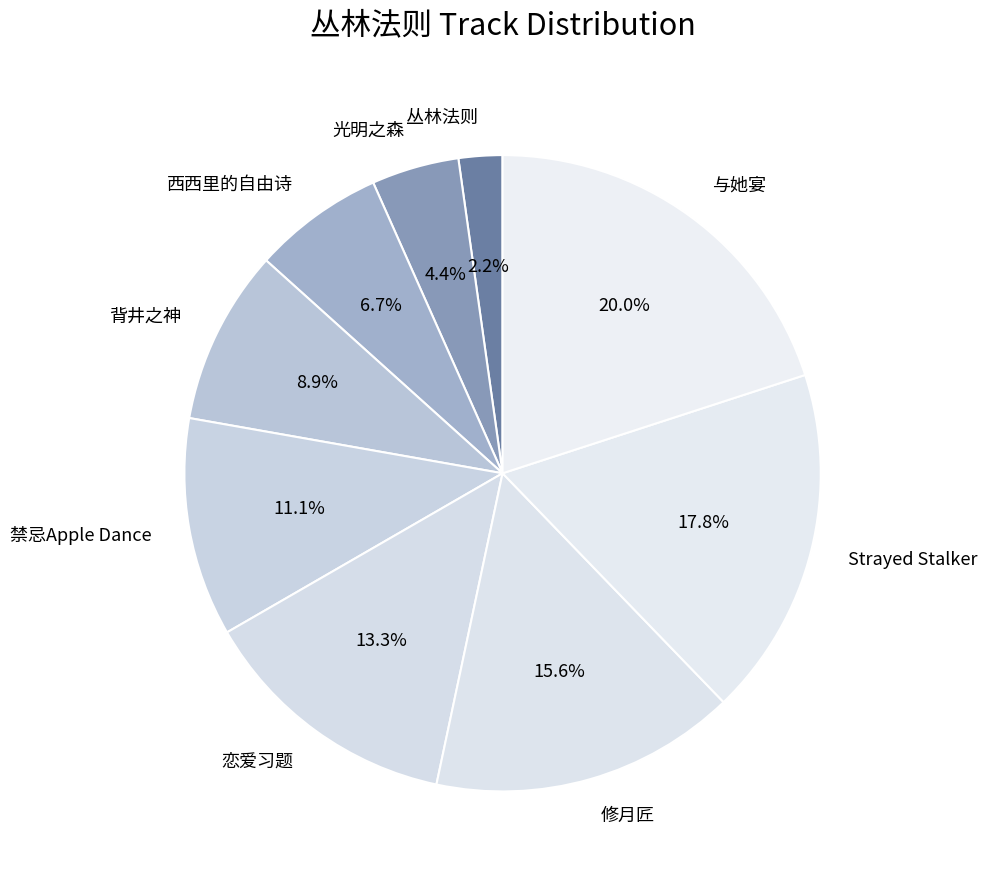

What is the smallest slice in the pie chart?

丛林法则